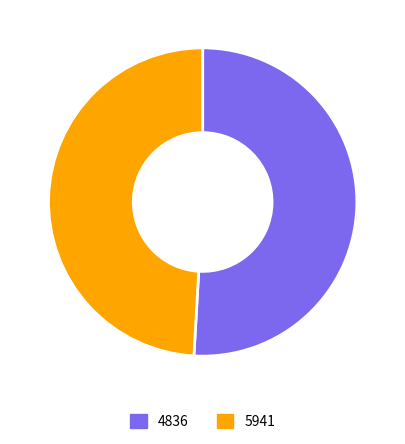

Rank the categories by value from lowest to highest.

5941, 4836